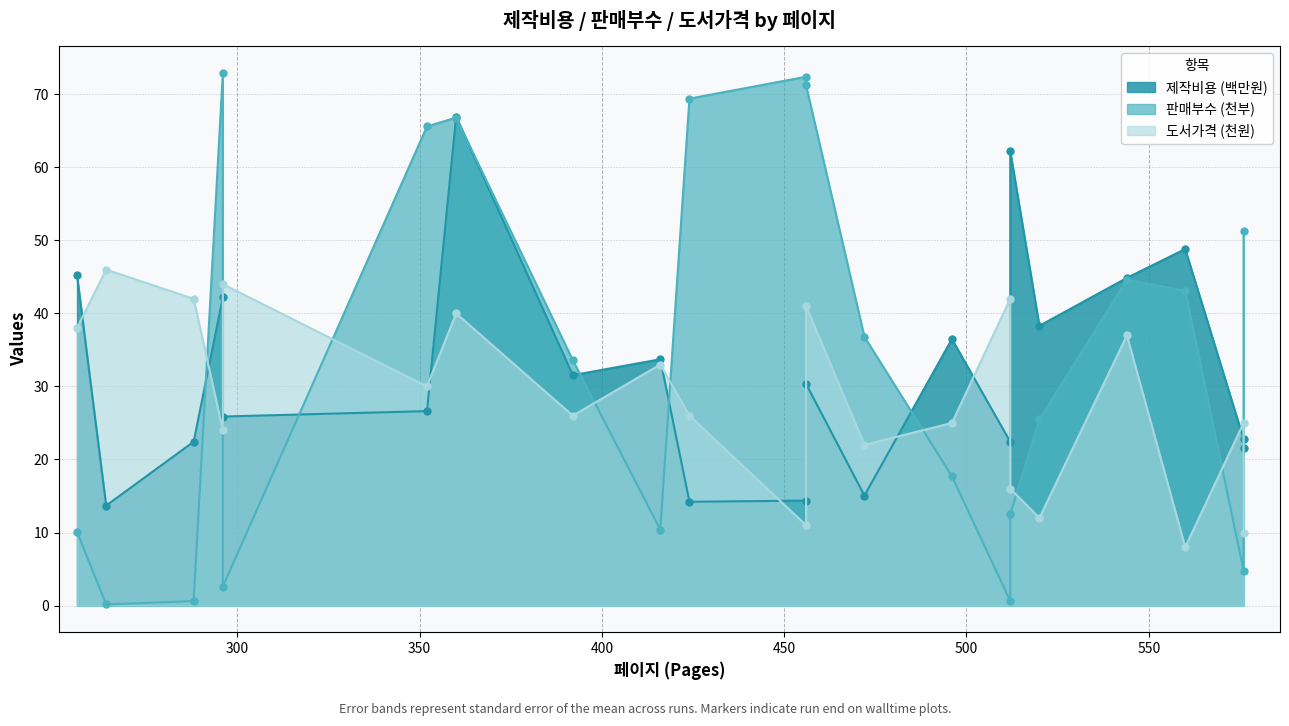

What is the spread (max minus min) of values at 544?

7.9